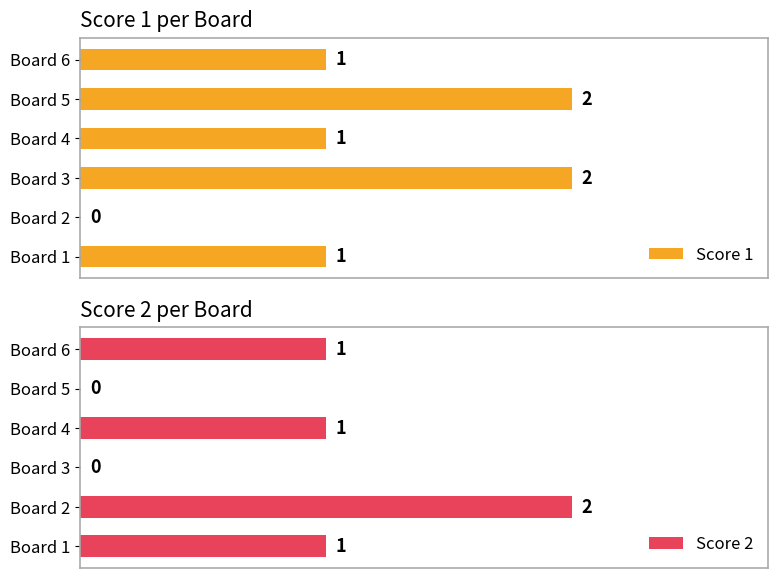

Which category has the highest value in the Score 2 series?

Board 2